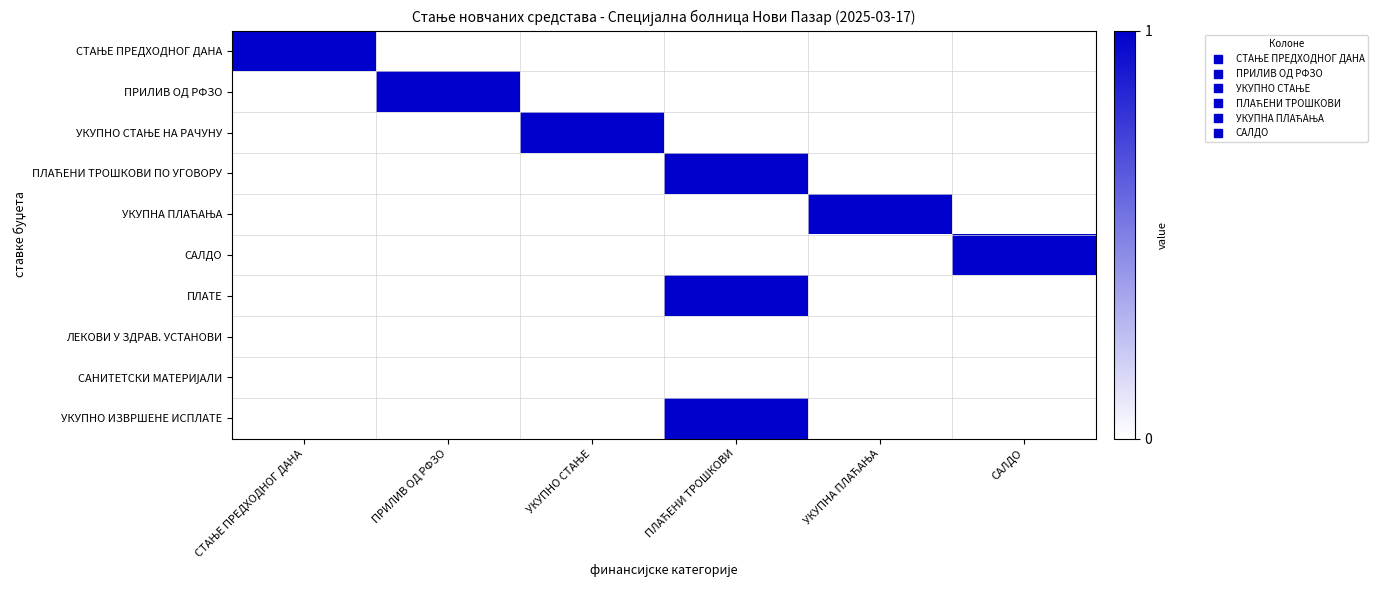

What is the difference between the highest and lowest values at ПРИЛИВ ОД РФЗО?

1